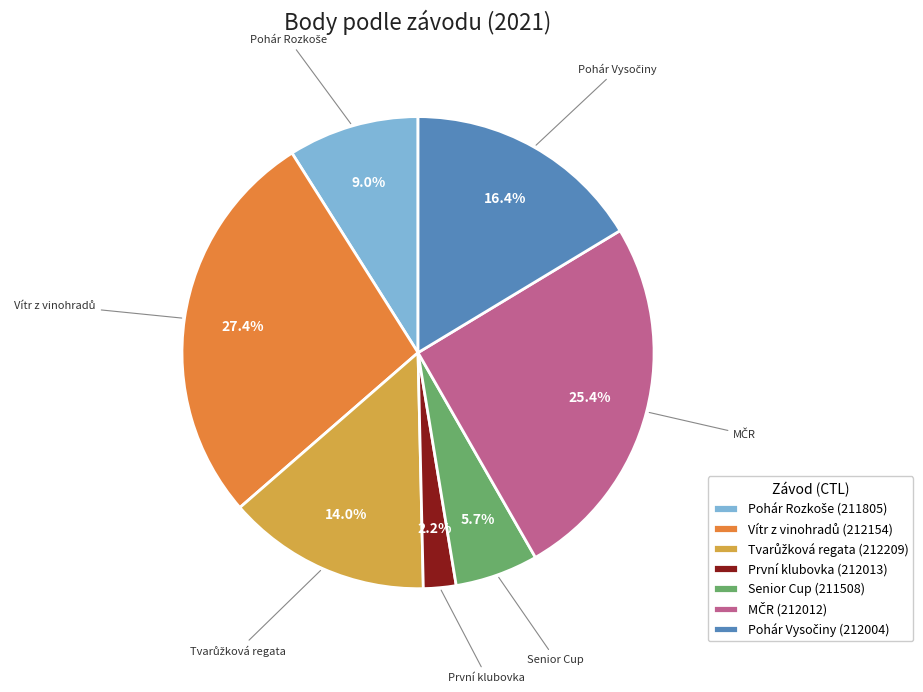

What is the smallest slice in the pie chart?

První klubovka (212013)